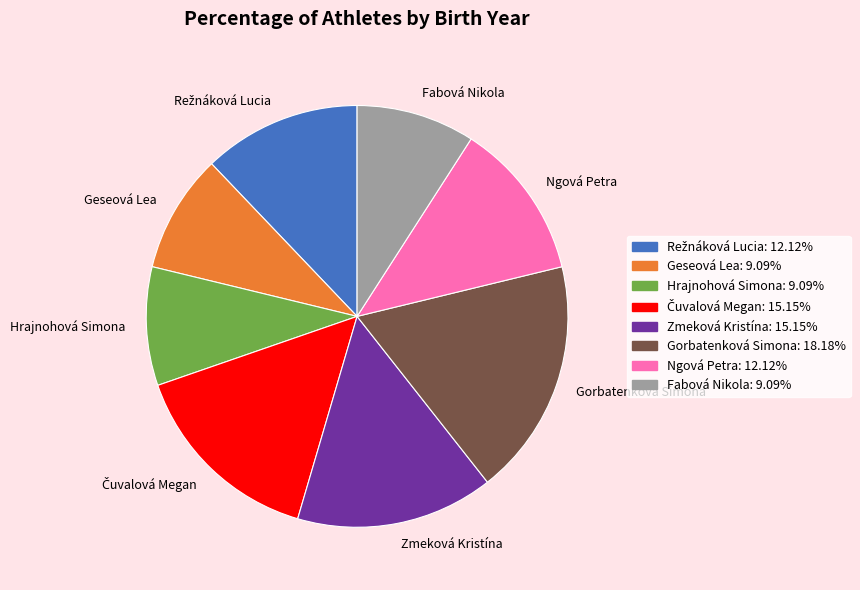

Is Gorbatenková Simona the majority of the pie?

No